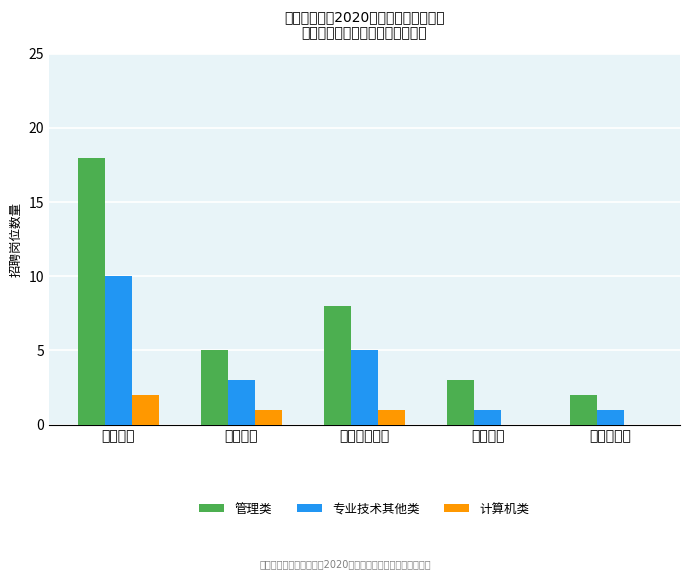

Which series has the largest range (max minus min)?

管理类